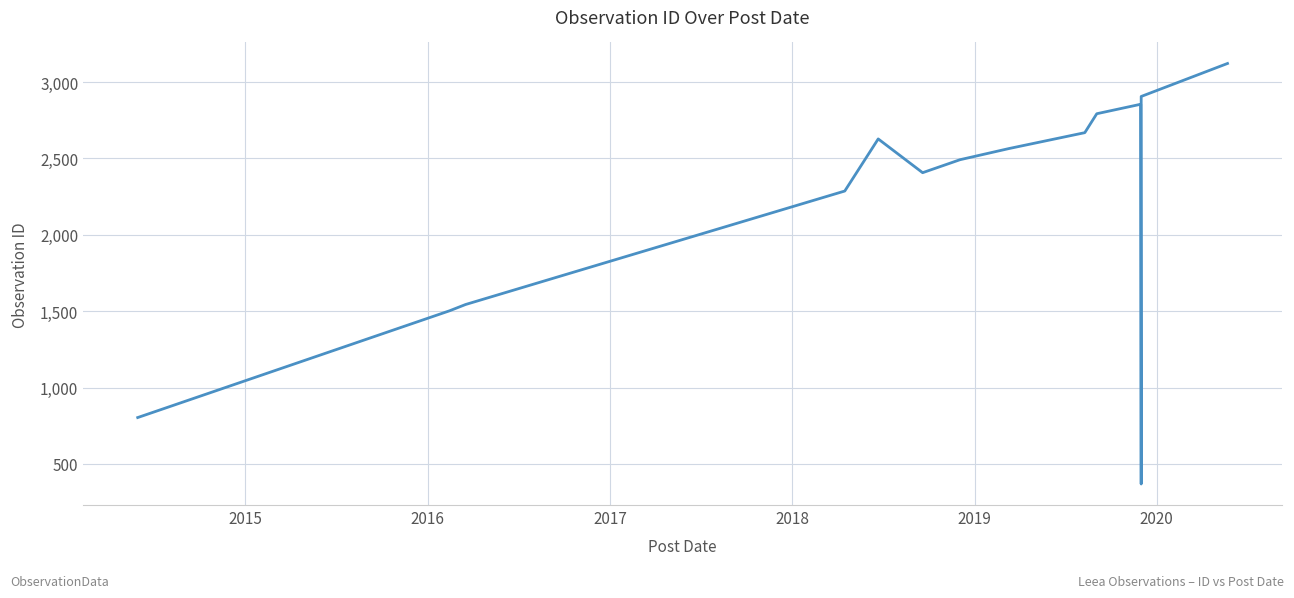

What is the label of the 5th point from the left?

2018